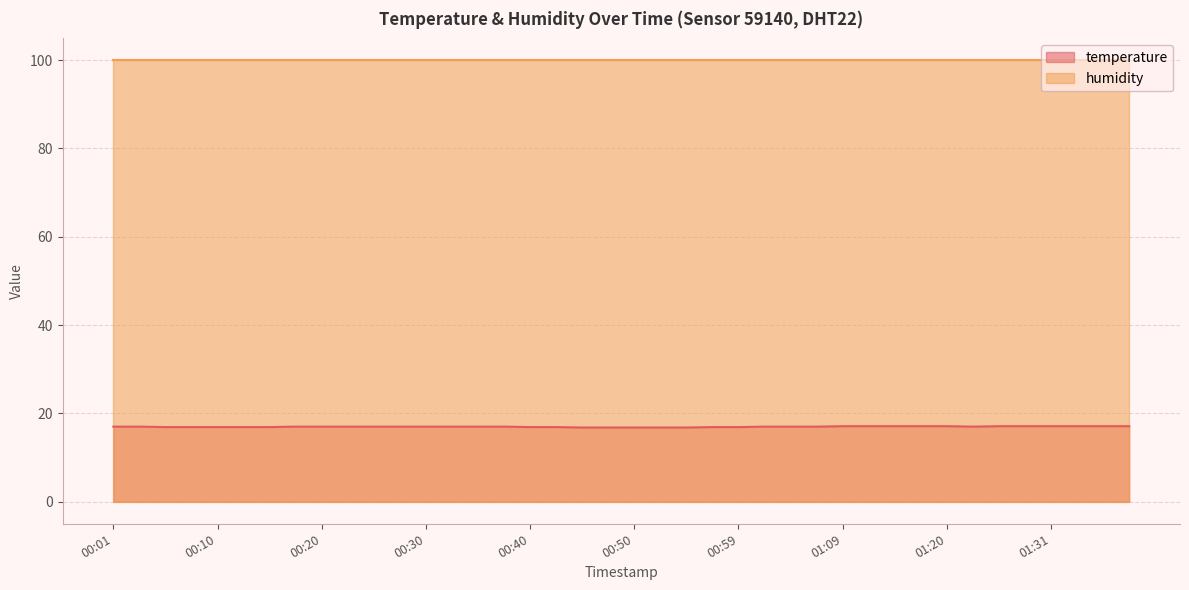

Is it true that the value at 00:27 is 26.8?

False